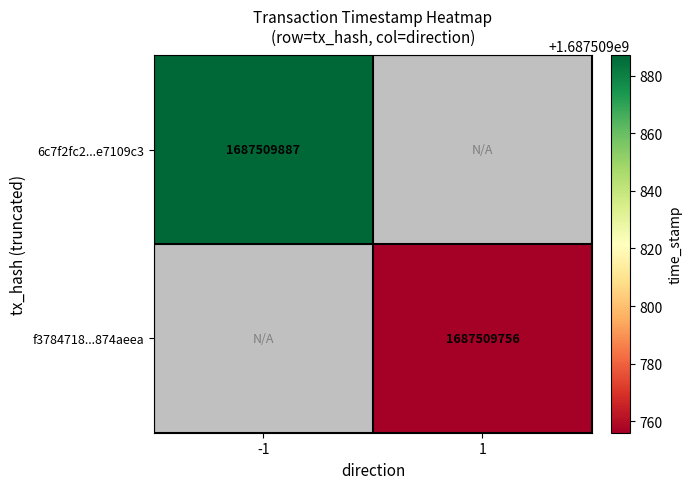

Is it true that 6c7f2fc22e4cfa4ce2c6f763c468b033e7109c3 equals -1 at direction?

False